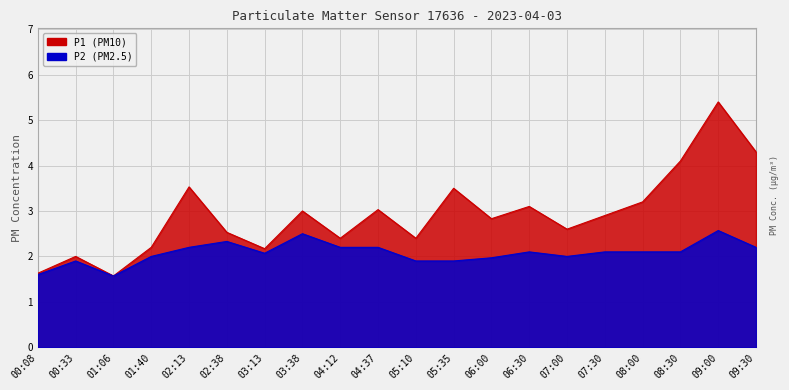

How many interior local valleys does the P1 series have?

6